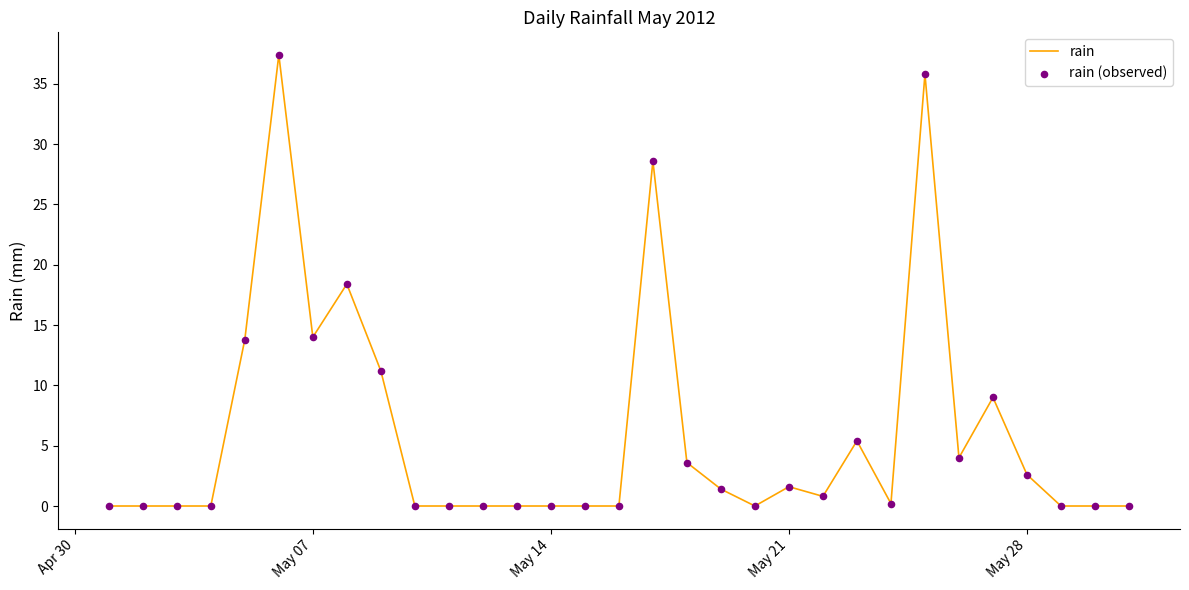

What is the difference between the maximum and minimum values?

37.4